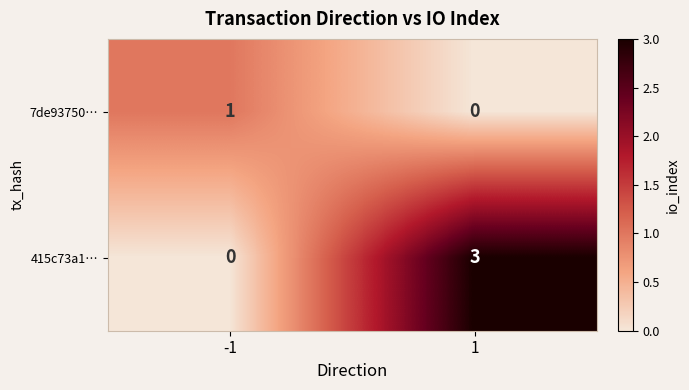

Rank the series by their maximum value, from highest to lowest.

415c73a1…, 7de93750…